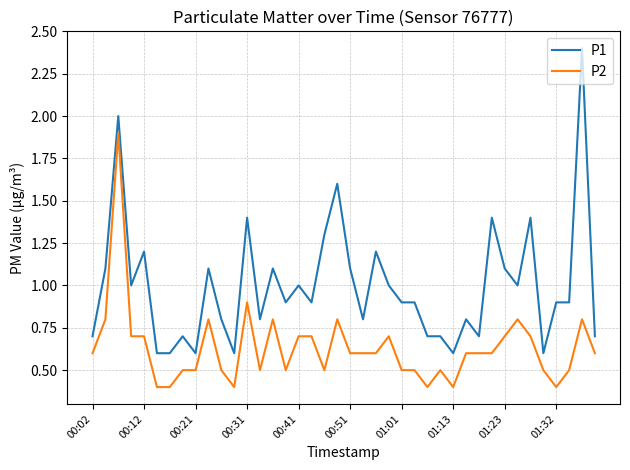

Which series has the largest range (max minus min)?

P1